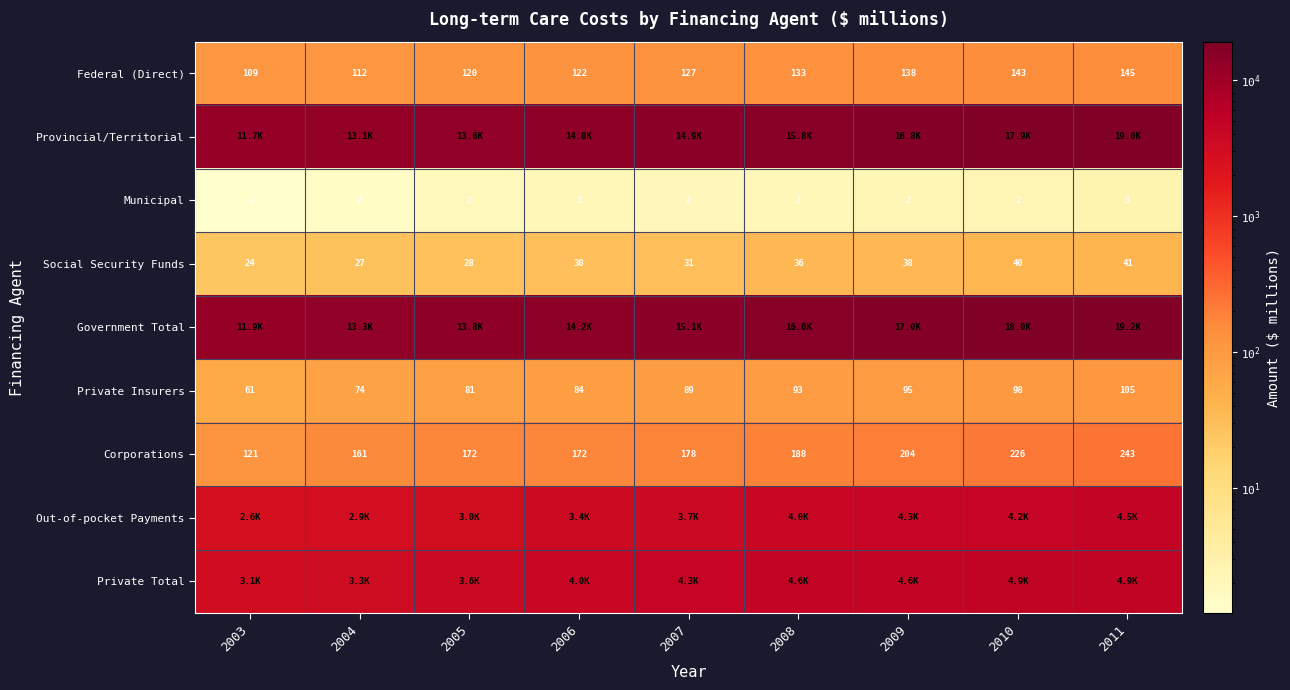

Count the number of data series in this chart.

9